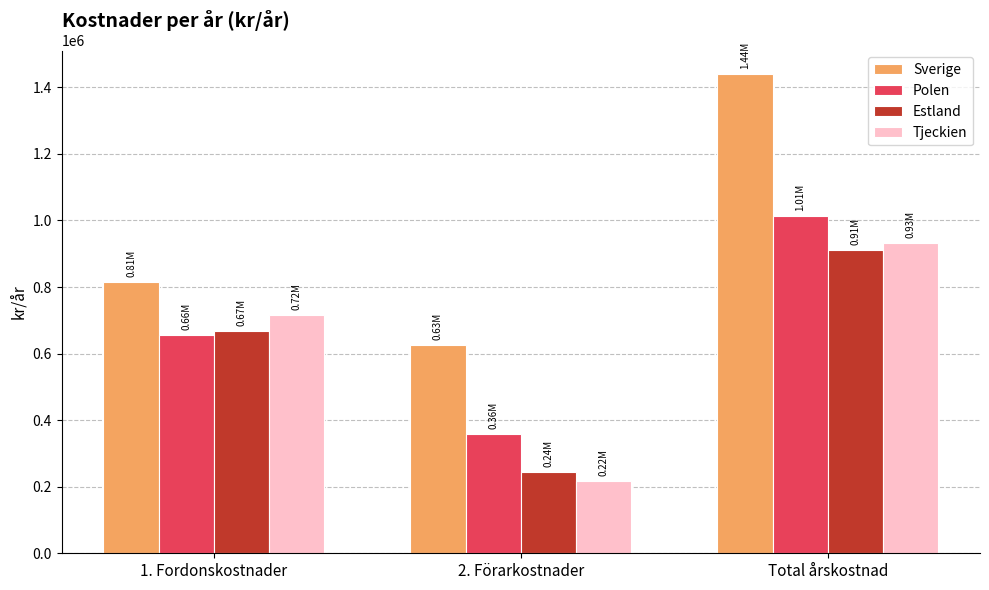

Reading left to right, transcribe all the data shown in this chart.

Sverige: 1. Fordonskostnader=813686.9	2. Förarkostnader=625098.0	Total årskostnad=1438784.9
Polen: 1. Fordonskostnader=655014.7	2. Förarkostnader=359835.9	Total årskostnad=1014850.6
Estland: 1. Fordonskostnader=668182.8	2. Förarkostnader=244240.6	Total årskostnad=912423.4
Tjeckien: 1. Fordonskostnader=715627.0	2. Förarkostnader=216706.3	Total årskostnad=932333.3